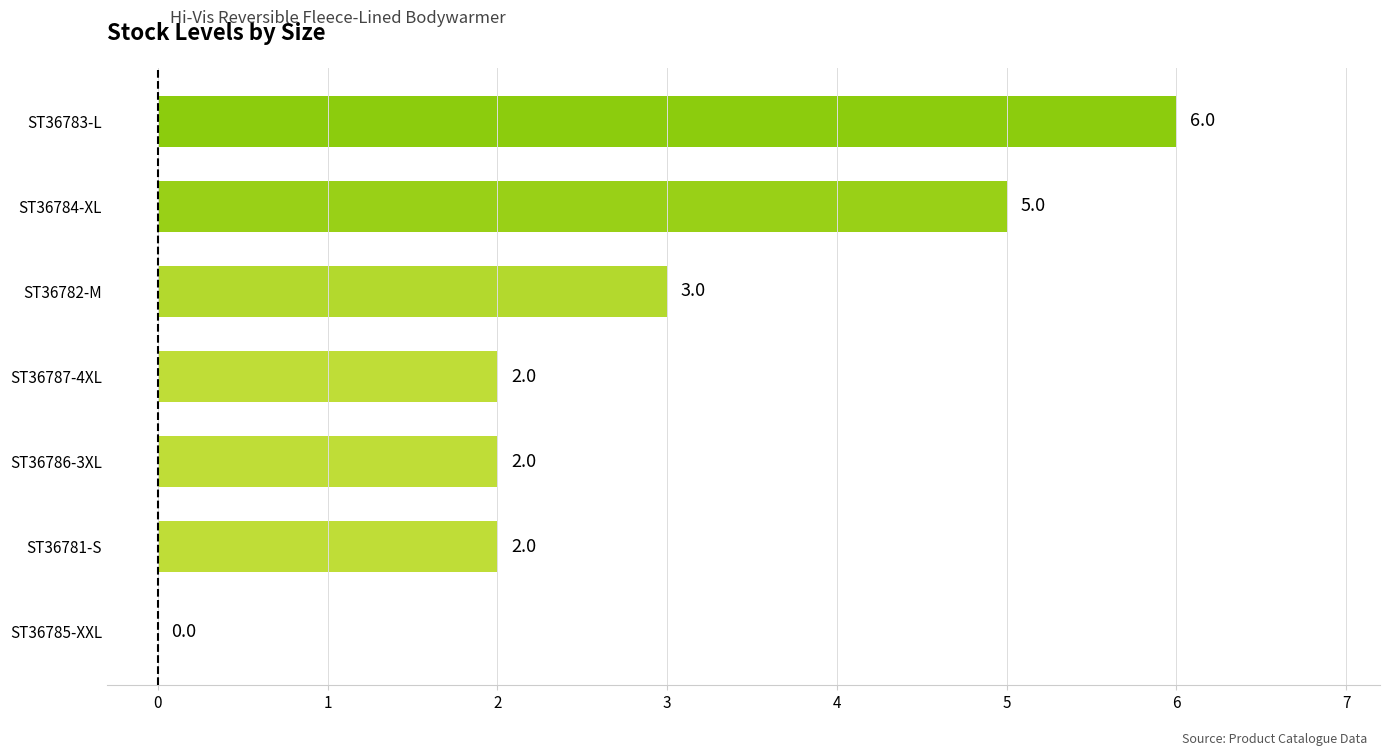

Where is the data nearest to the value 3?

ST36782-M